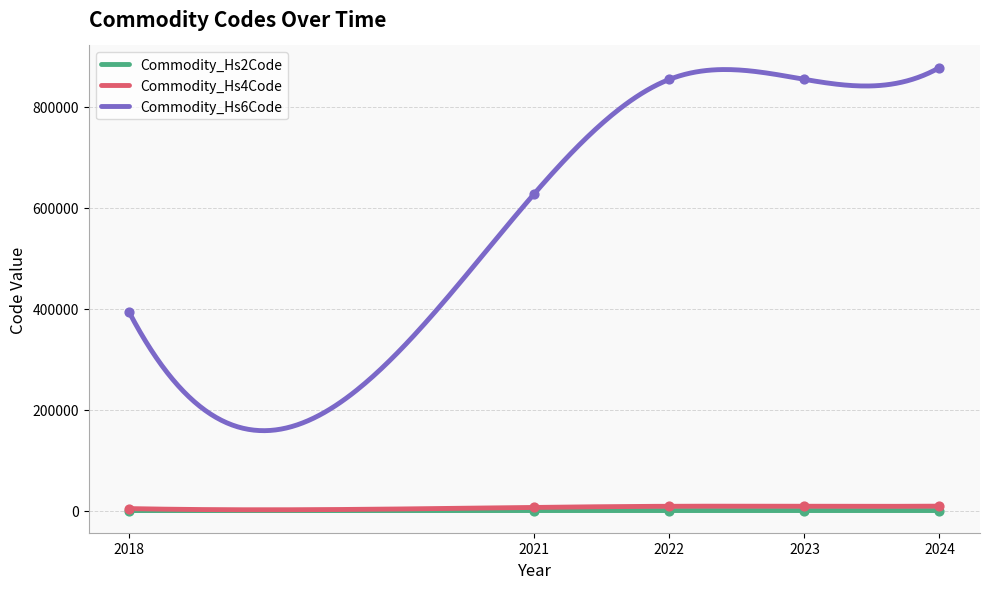

Is the value of Commodity_Hs2Code at 2021 greater than the value of Commodity_Hs4Code at 2021?

No